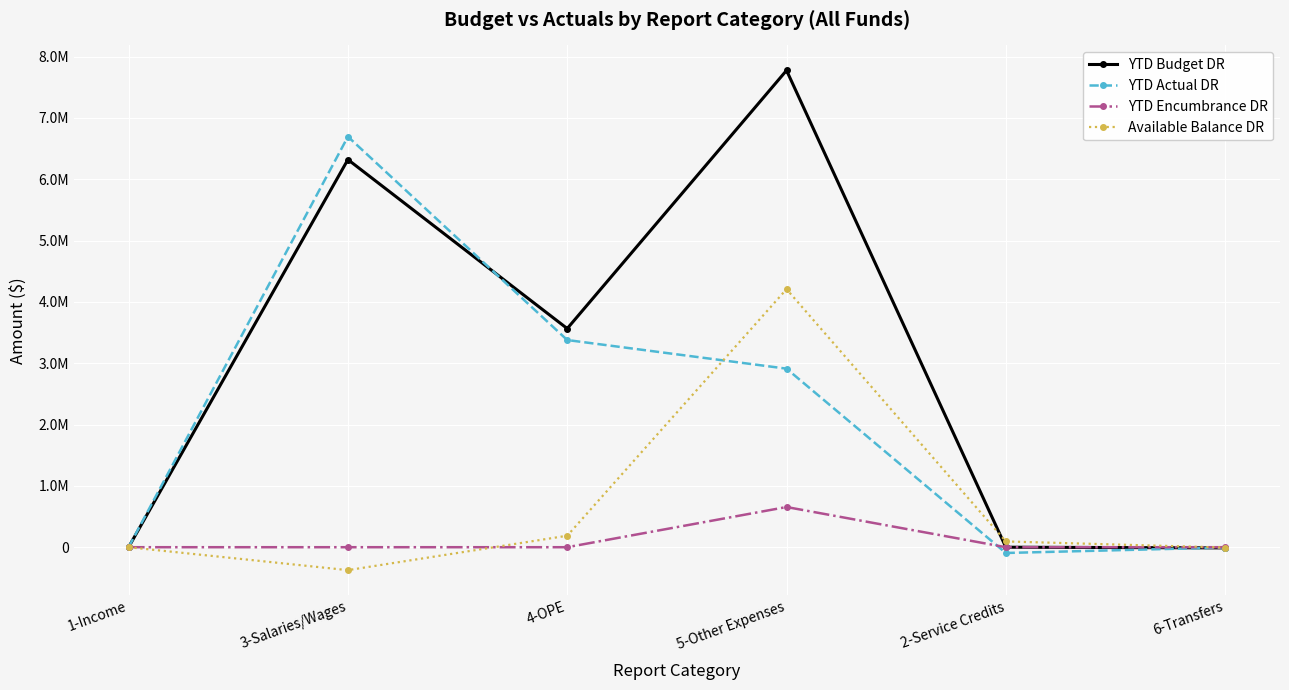

What are all the series names shown in the legend?

YTD Budget DR, YTD Actual DR, YTD Encumbrance DR, Available Balance DR